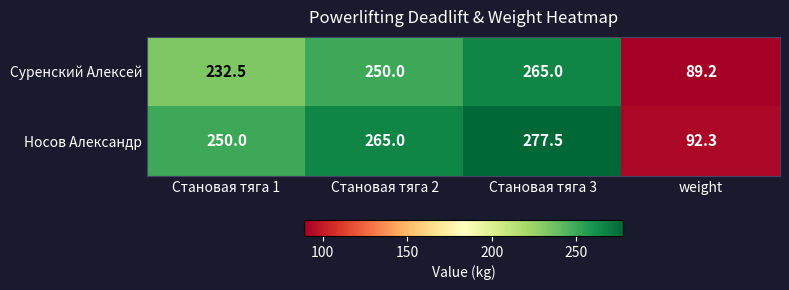

At which label is Носов Александр closest to 184?

Становая тяга 1